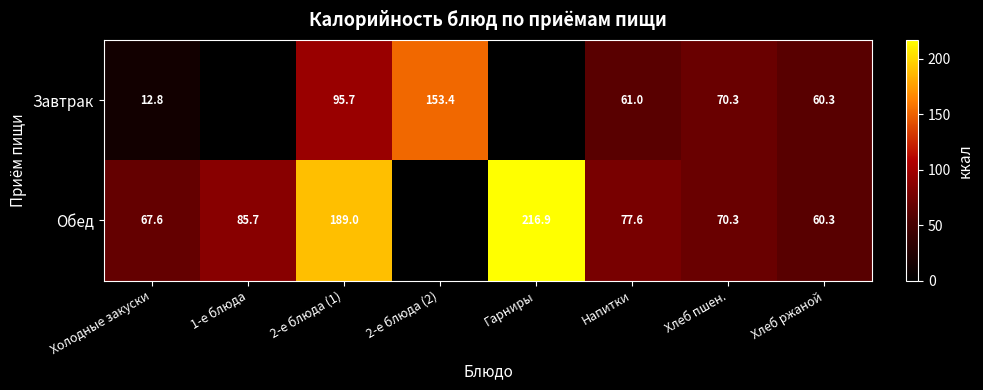

What is the greatest value displayed?

216.9